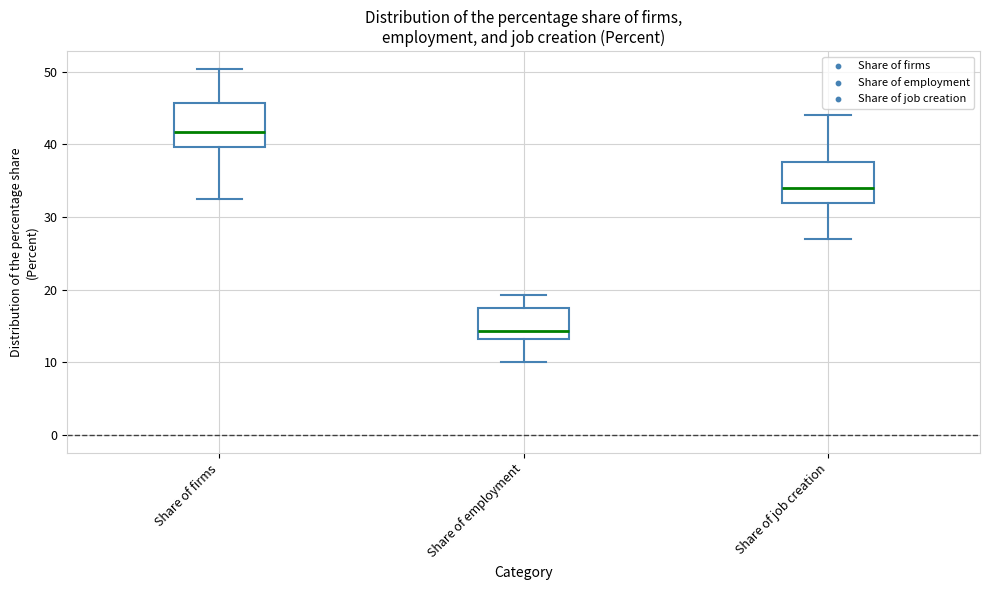

Reading left to right, read every box against the y-axis: the position of its median line, the range the box covers, and the ends of its whiskers. The values are not printed on the chart, so give them approximately, as read against the axis.

Share of firms: median 42, box 40 to 46, whiskers 32 to 50
Share of employment: median 14, box 13 to 17, whiskers 10 to 19
Share of job creation: median 34, box 32 to 38, whiskers 27 to 44